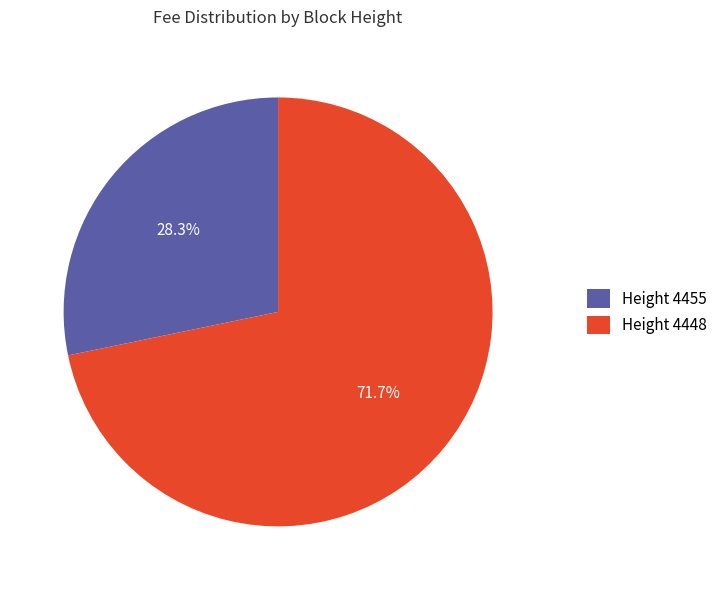

What is the total percentage of Height 4448 and Height 4455?

100.0%